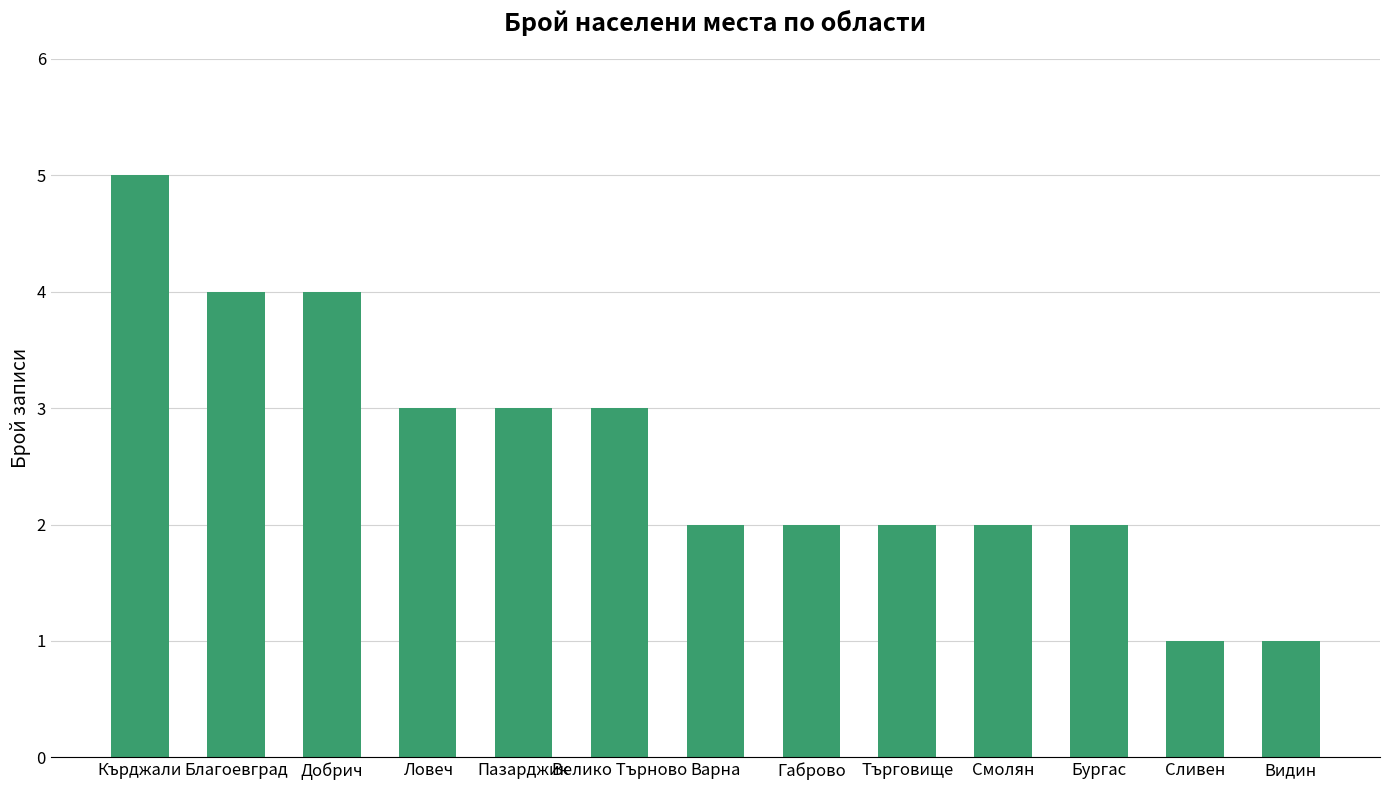

True or false: the data shows 2 at Смолян.

True